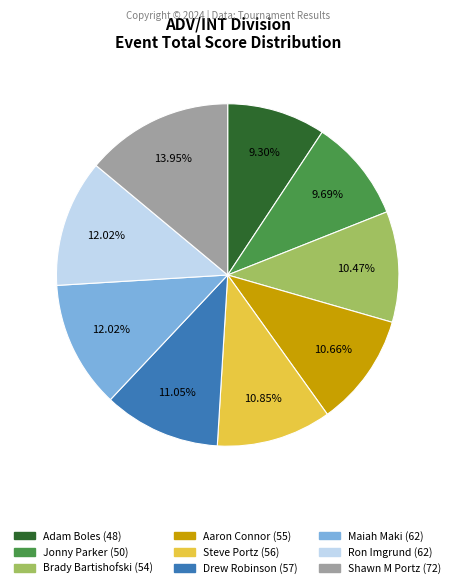

Which category has the biggest portion of the pie?

Shawn M Portz